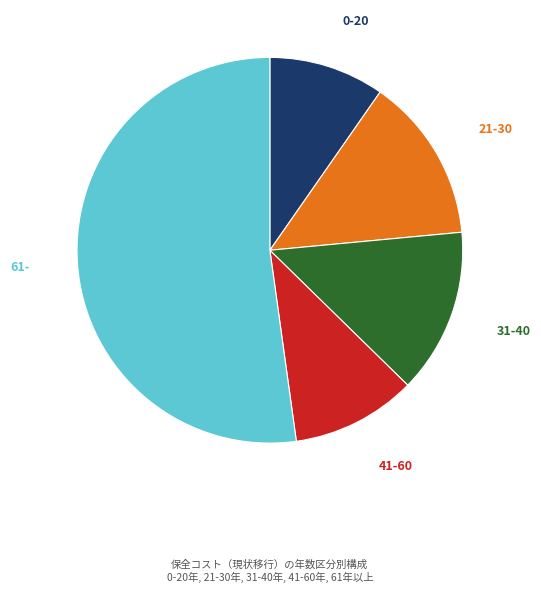

Does any single category account for the majority?

Yes